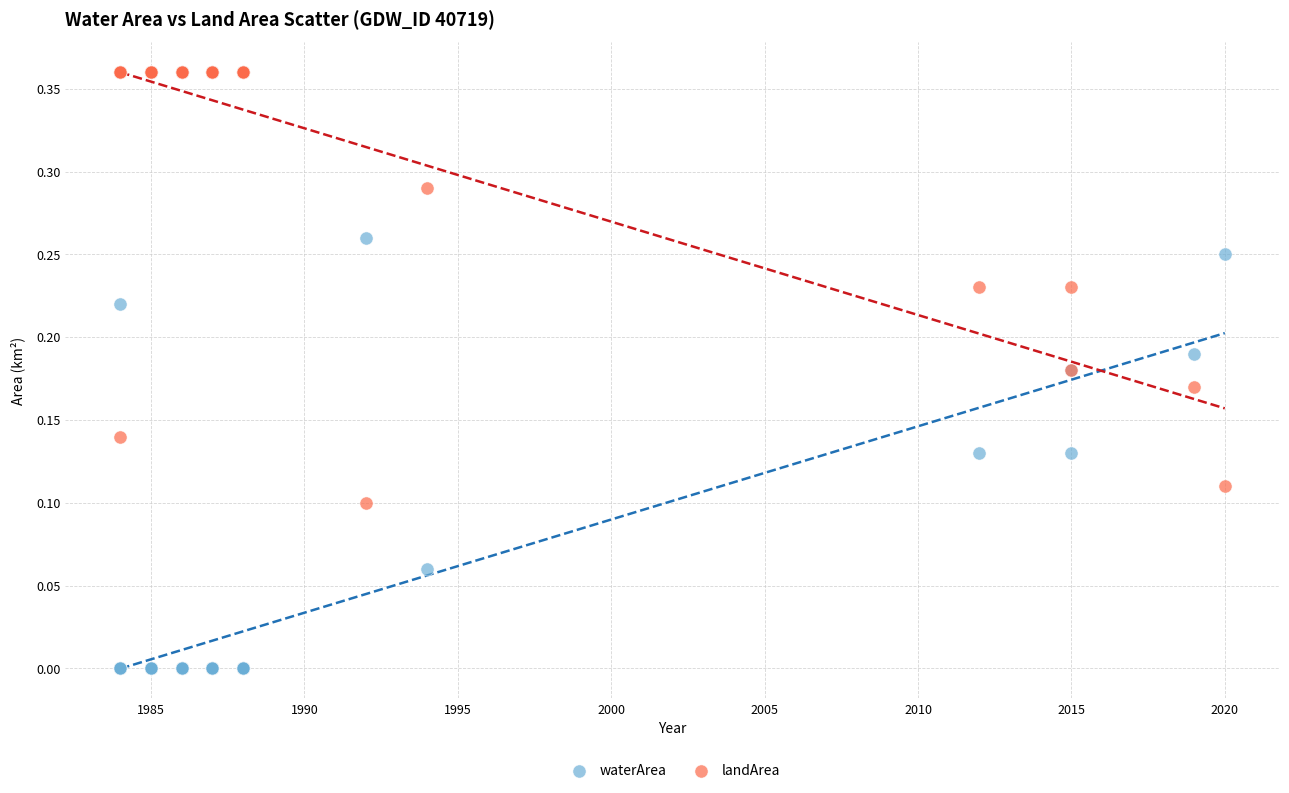

What are all the series names shown in the legend?

waterArea, landArea